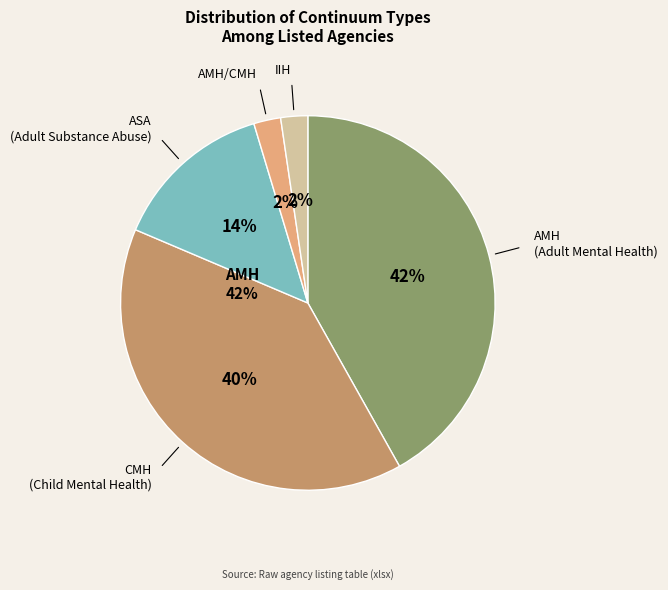

Does AMH/CMH represent more than half of the total?

No